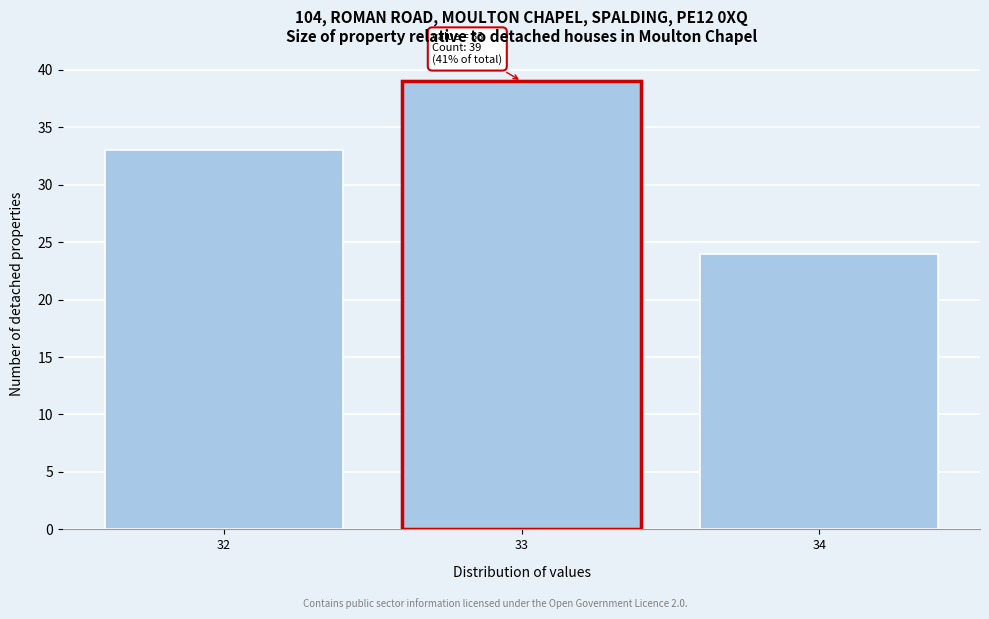

Reading right to left, what are all the values shown in this chart?

24	39	33